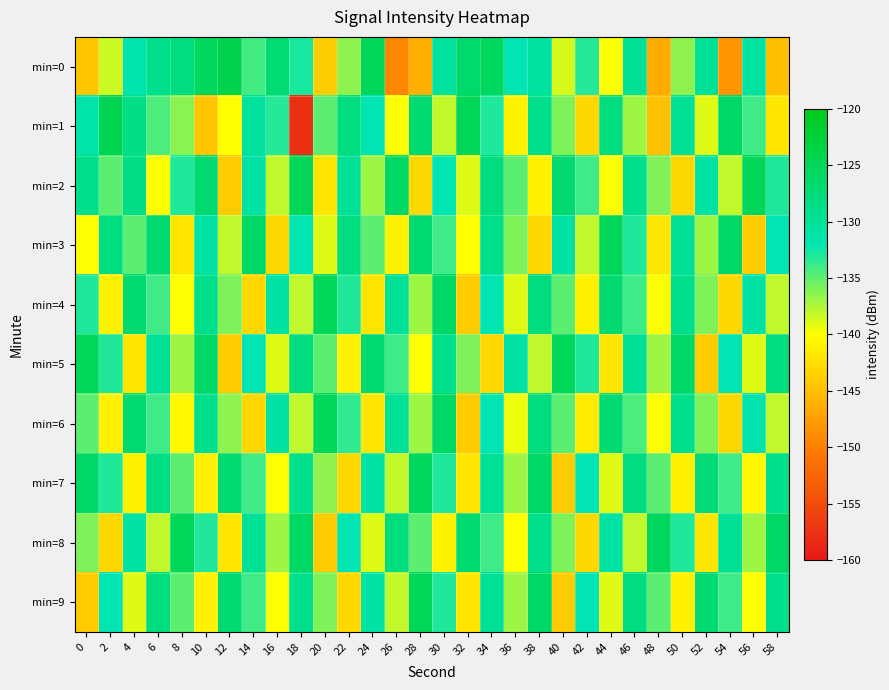

Reading right to left, what are all the values shown in this chart?

min=0: 58=-145.1	56=-130.9	54=-148.2	52=-129.9	50=-136.6	48=-146.5	46=-129.9	44=-139.9	42=-133.1	40=-138.6	38=-130.4	36=-132.0	34=-125.5	32=-126.7	30=-130.4	28=-146.1	26=-149.4	24=-125.3	22=-136.5	20=-143.8	18=-132.9	16=-127.1	14=-134.1	12=-124.2	10=-125.3	8=-128.2	6=-128.9	4=-131.6	2=-138.4	0=-144.5
min=1: 58=-142.0	56=-134.0	54=-126.0	52=-139.0	50=-130.0	48=-145.0	46=-137.0	44=-128.0	42=-143.0	40=-136.0	38=-129.0	36=-141.0	34=-133.0	32=-125.0	30=-138.0	28=-127.0	26=-140.0	24=-132.0	22=-128.0	20=-135.0	18=-157.7	16=-133.2	14=-130.4	12=-140.1	10=-144.4	8=-136.3	6=-134.5	4=-128.7	2=-124.6	0=-131.4
min=2: 58=-133.0	56=-125.0	54=-138.0	52=-131.0	50=-143.0	48=-136.0	46=-129.0	44=-140.0	42=-134.0	40=-127.0	38=-141.0	36=-135.0	34=-128.0	32=-139.0	30=-132.0	28=-143.0	26=-126.0	24=-137.0	22=-130.0	20=-142.0	18=-125.0	16=-138.0	14=-131.0	12=-144.0	10=-127.0	8=-133.0	6=-140.0	4=-128.5	2=-135.0	0=-129.0
min=3: 58=-132.0	56=-144.0	54=-126.0	52=-137.0	50=-130.0	48=-142.0	46=-133.0	44=-125.0	42=-138.0	40=-131.0	38=-143.0	36=-136.0	34=-129.0	32=-140.0	30=-134.0	28=-127.0	26=-141.0	24=-135.0	22=-128.0	20=-139.0	18=-132.0	16=-143.0	14=-126.0	12=-138.0	10=-131.0	8=-142.0	6=-127.0	4=-135.0	2=-128.0	0=-140.0
min=4: 58=-138.0	56=-131.0	54=-143.0	52=-136.0	50=-129.0	48=-140.0	46=-134.0	44=-127.0	42=-141.0	40=-135.0	38=-128.0	36=-139.0	34=-132.0	32=-144.0	30=-126.0	28=-137.0	26=-130.0	24=-142.0	22=-133.0	20=-125.0	18=-138.0	16=-131.0	14=-143.0	12=-136.0	10=-129.0	8=-140.0	6=-134.0	4=-127.0	2=-141.0	0=-133.0
min=5: 58=-128.0	56=-139.0	54=-132.0	52=-144.0	50=-126.0	48=-137.0	46=-130.0	44=-142.0	42=-133.0	40=-125.0	38=-138.0	36=-131.0	34=-143.0	32=-136.0	30=-129.0	28=-140.0	26=-134.0	24=-127.0	22=-141.0	20=-135.0	18=-128.0	16=-139.0	14=-132.0	12=-144.0	10=-126.0	8=-137.0	6=-130.0	4=-142.0	2=-133.0	0=-125.0
min=6: 58=-138.0	56=-131.5	54=-143.0	52=-136.0	50=-129.0	48=-140.0	46=-134.5	44=-127.0	42=-141.5	40=-135.0	38=-128.0	36=-139.5	34=-132.0	32=-144.0	30=-126.0	28=-137.0	26=-130.0	24=-142.0	22=-133.5	20=-125.0	18=-138.0	16=-131.0	14=-143.0	12=-136.5	10=-129.0	8=-140.5	6=-134.0	4=-127.0	2=-141.0	0=-135.0
min=7: 58=-129.0	56=-140.5	54=-134.0	52=-127.5	50=-141.0	48=-135.0	46=-128.0	44=-139.0	42=-132.0	40=-144.0	38=-126.0	36=-137.0	34=-130.0	32=-142.0	30=-133.0	28=-125.5	26=-138.0	24=-131.0	22=-143.0	20=-136.5	18=-129.0	16=-140.0	14=-134.0	12=-127.0	10=-141.0	8=-135.0	6=-128.5	4=-141.0	2=-133.0	0=-126.0
min=8: 58=-126.0	56=-137.0	54=-130.0	52=-142.0	50=-133.0	48=-125.5	46=-138.0	44=-131.0	42=-143.0	40=-136.0	38=-129.0	36=-140.0	34=-134.0	32=-127.0	30=-141.0	28=-135.0	26=-128.0	24=-139.0	22=-132.0	20=-144.0	18=-126.0	16=-137.0	14=-130.0	12=-142.0	10=-133.0	8=-125.0	6=-138.0	4=-131.0	2=-143.0	0=-136.0
min=9: 58=-129.0	56=-140.0	54=-134.0	52=-127.0	50=-141.0	48=-135.0	46=-128.0	44=-139.0	42=-132.0	40=-144.0	38=-126.0	36=-137.0	34=-130.0	32=-142.0	30=-133.0	28=-125.0	26=-138.0	24=-131.0	22=-143.0	20=-136.0	18=-129.0	16=-140.0	14=-134.0	12=-127.0	10=-141.0	8=-135.0	6=-128.0	4=-139.0	2=-132.0	0=-144.0